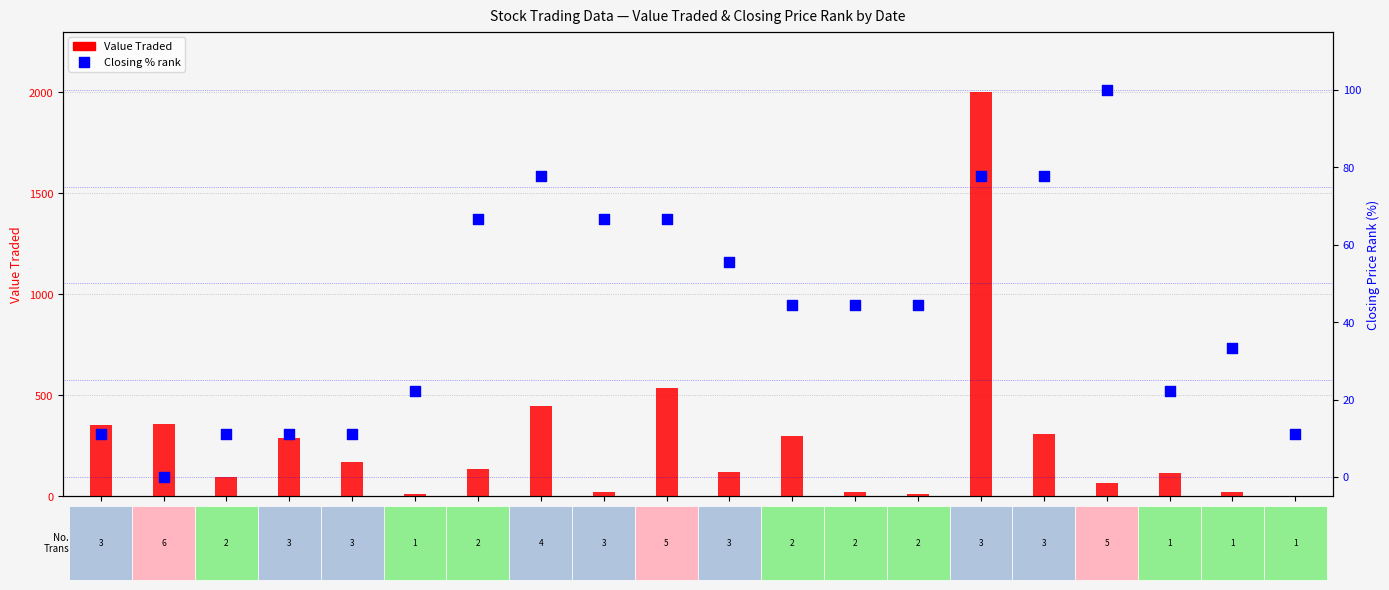

At how many categories does at least one series exceed 52?

15